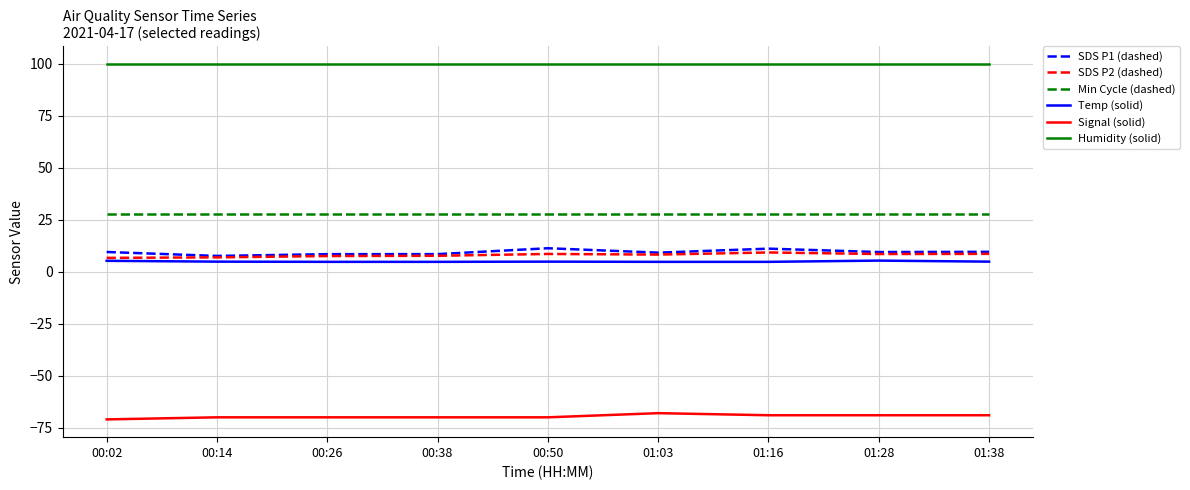

What is the spread (max minus min) of values at 00:26?

169.9